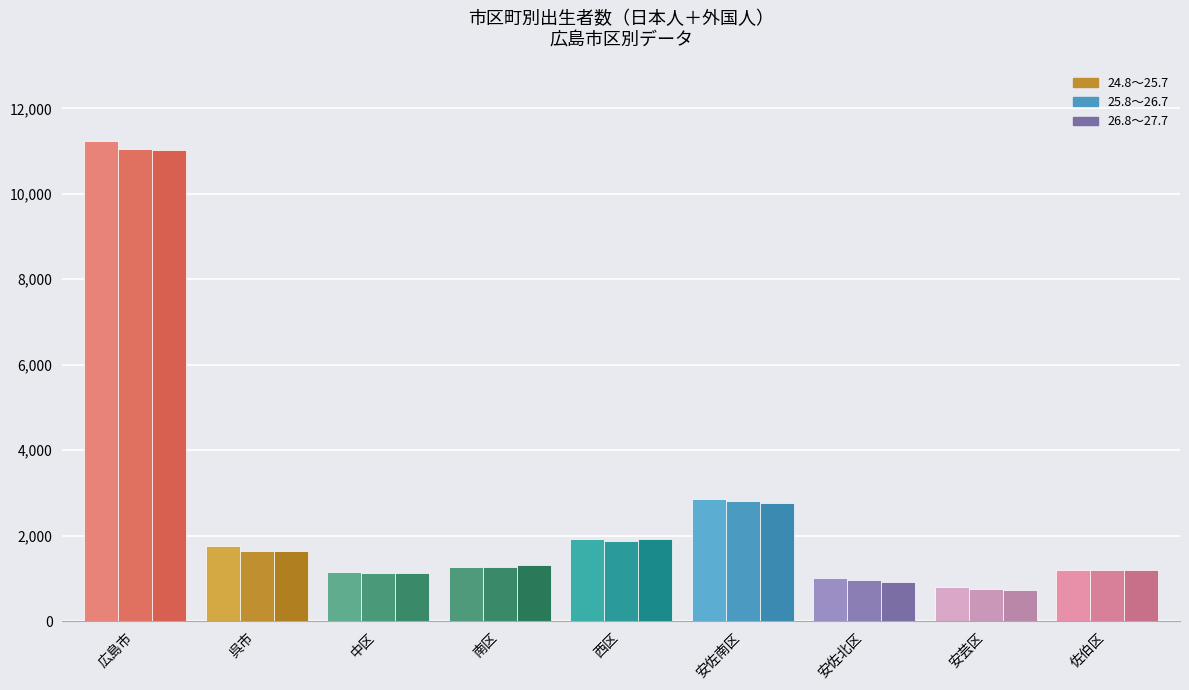

What position from the left is 安佐北区?

7